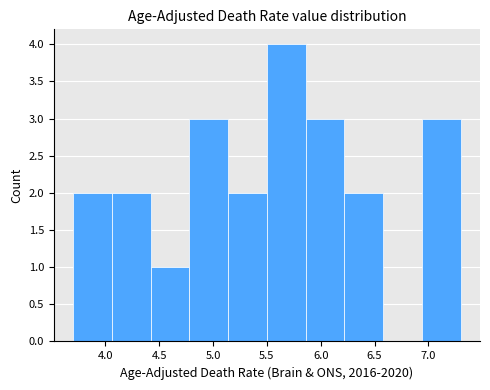

Reading left to right, list every bar in this chart as the range it spans on the x-axis followed by its height. Neither the bar edges nor the heights are printed on the chart, so give them approximately, as read against the axes.

3.70 to 4.06: 2
4.06 to 4.42: 2
4.42 to 4.78: 1
4.78 to 5.14: 3
5.14 to 5.50: 2
5.50 to 5.86: 4
5.86 to 6.22: 3
6.22 to 6.58: 2
6.58 to 6.94: 0
6.94 to 7.30: 3